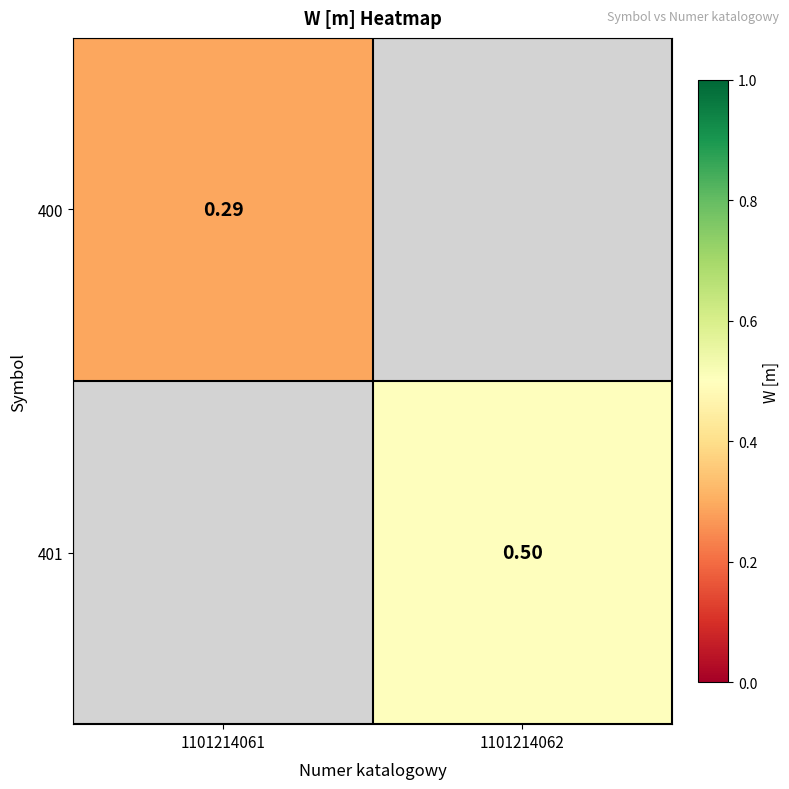

Is the value of 401 at 1101214061 greater than the value of 400 at 1101214062?

No